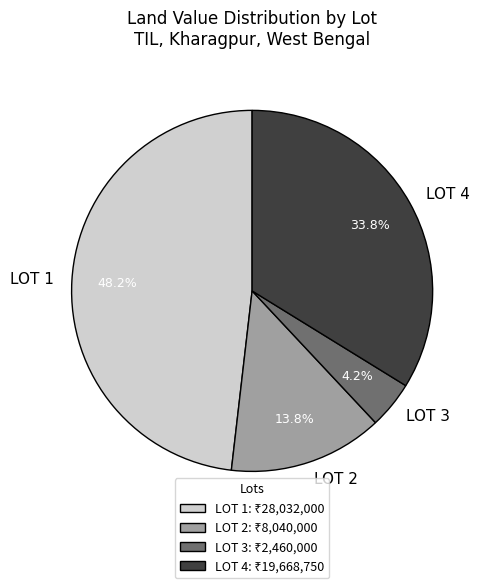

Count the number of slices in the pie.

4